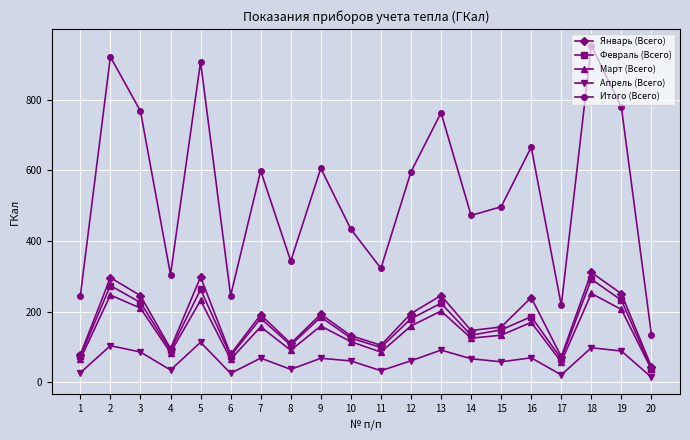

What is the spread (max minus min) of values at 8?

306.5